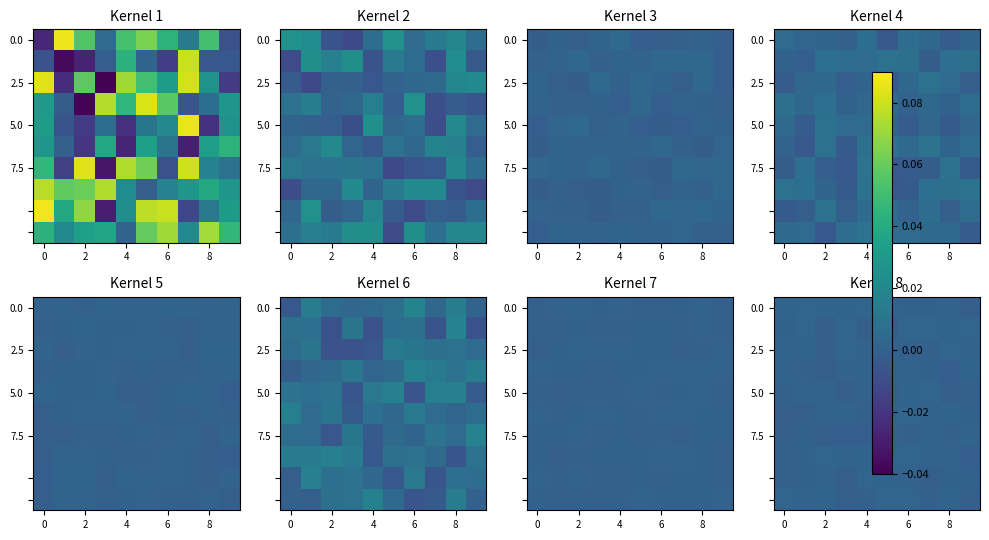

How many data points does each series have?

10